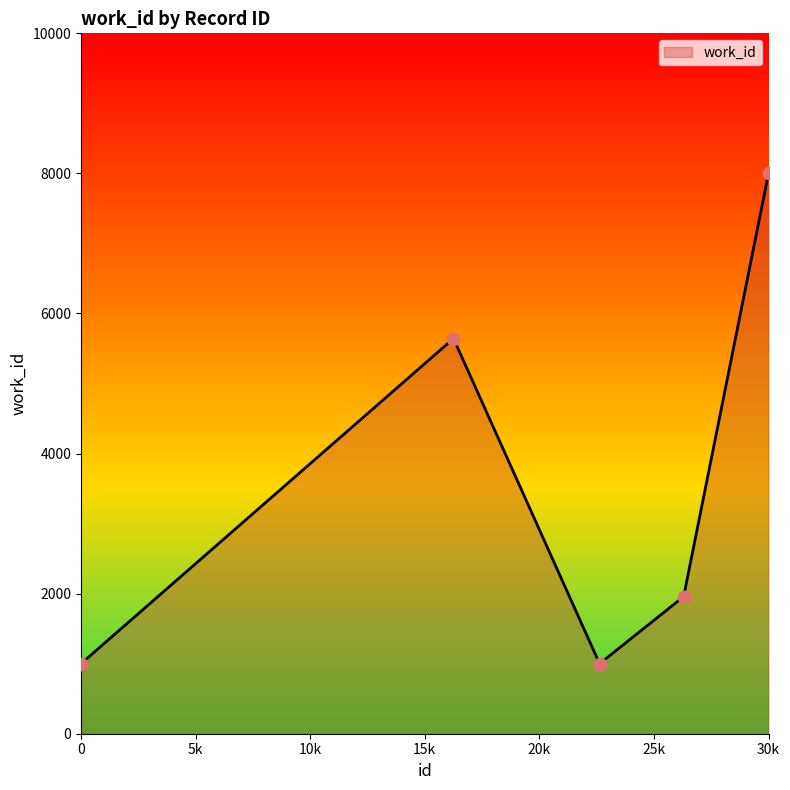

What is the difference between the maximum and minimum values?

7000.0